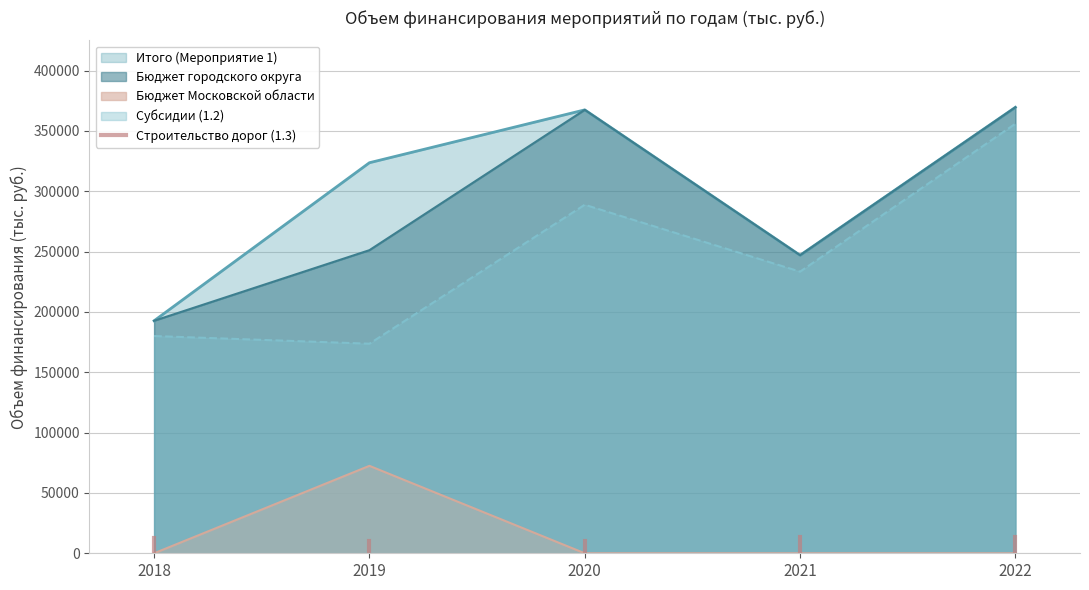

True or false: Субсидии (1.2) and Итого (Мероприятие 1) cross at least once.

False